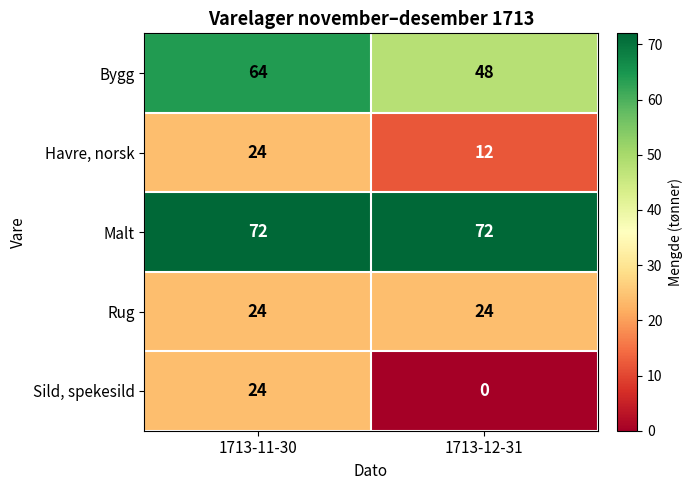

Is it true that Havre, norsk equals 12 at 1713-12-31?

True